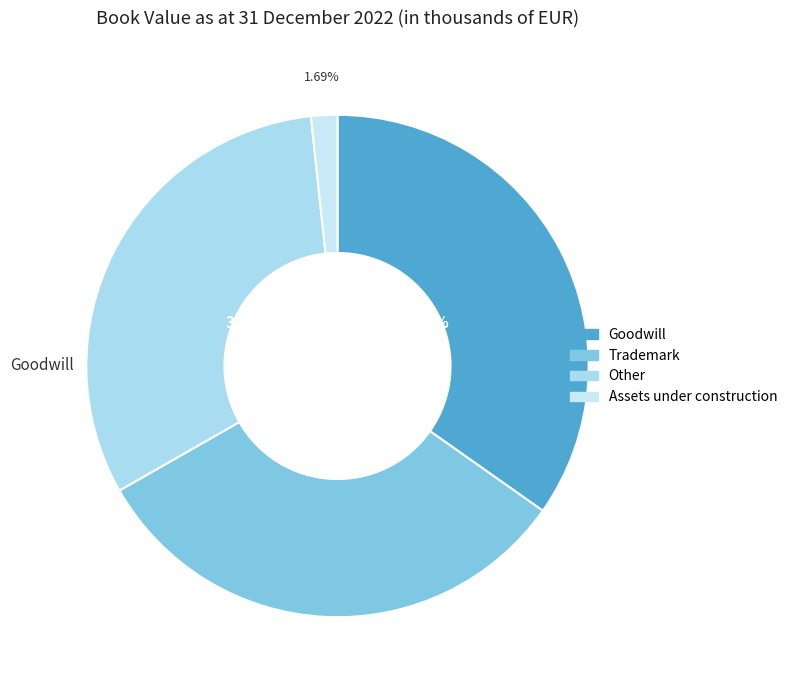

Does Goodwill account for over 50% of the chart?

No